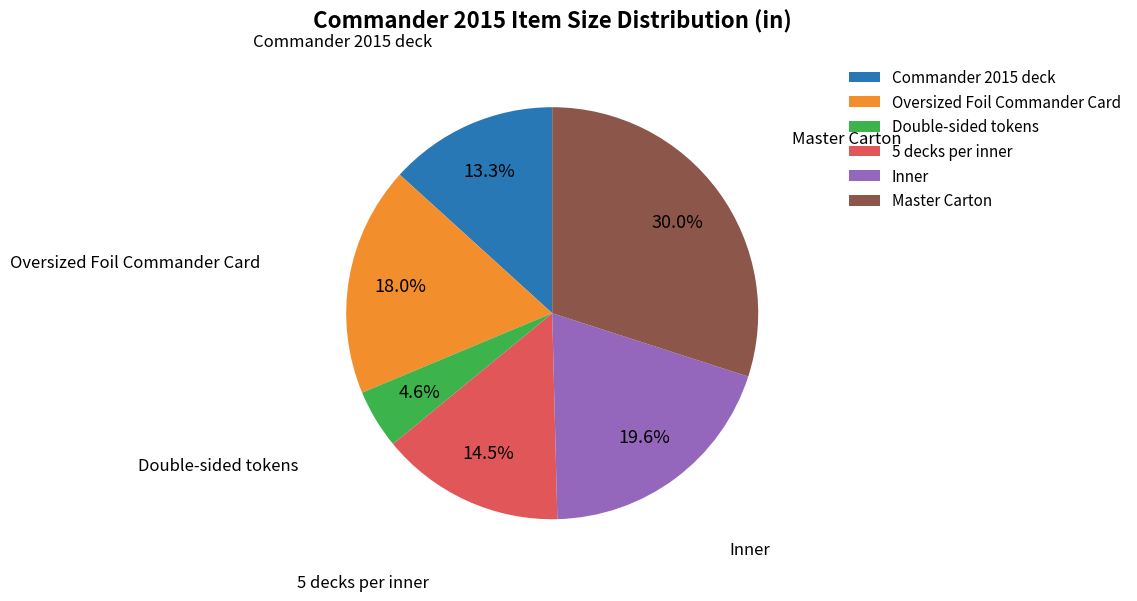

Does any single category account for the majority?

No